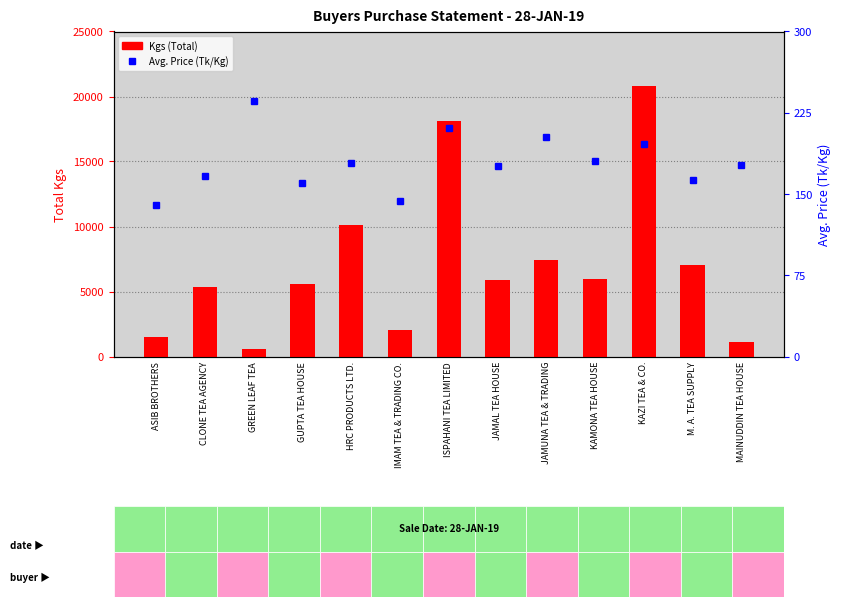

Is it true that Avg. Price equals 269.3 at KAZI TEA & CO.?

False